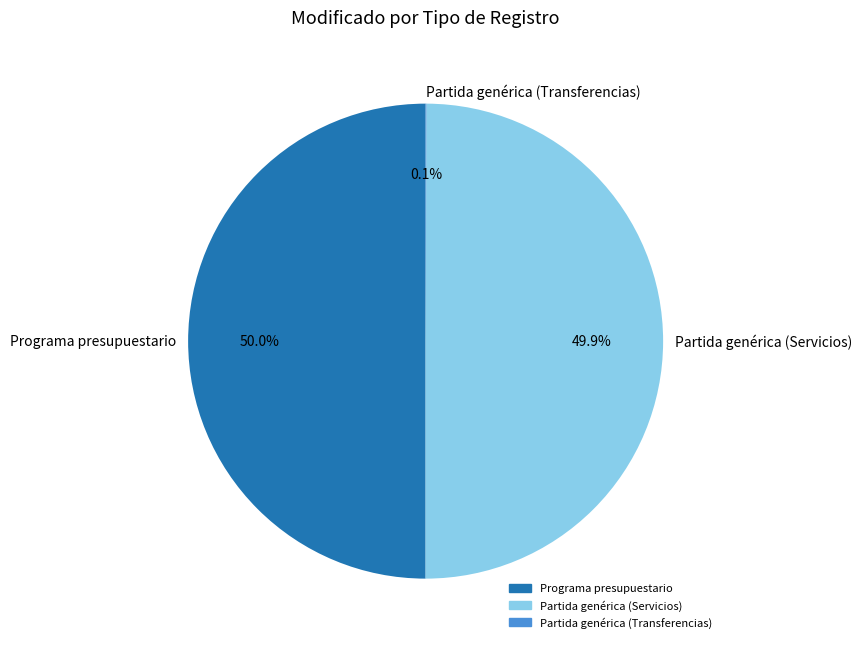

True or false: Partida genérica (Servicios) accounts for 50% of the total.

True